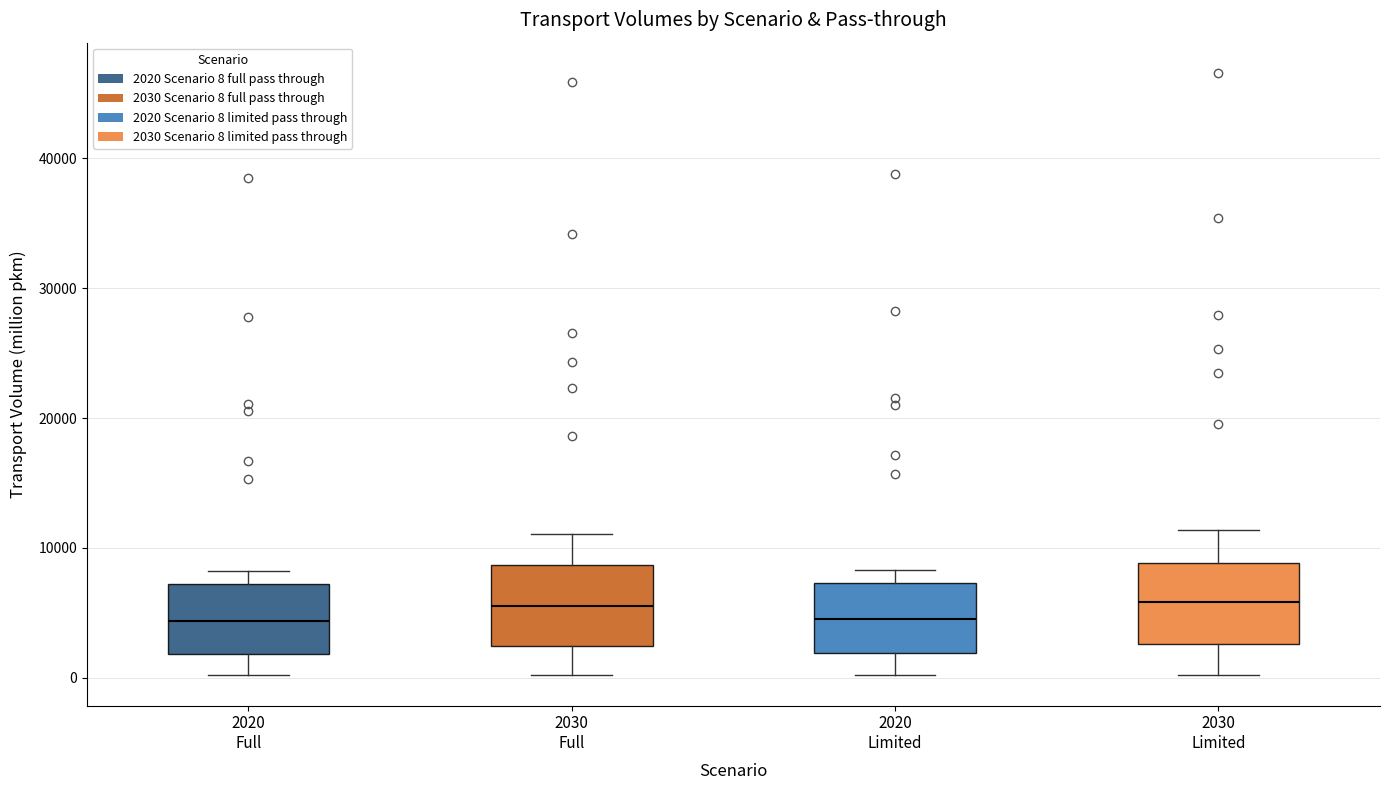

Reading left to right, transcribe this box plot: for each box, give where its median line is, the range the box spans, and where its two whiskers end, as read against the y-axis. The values are not printed on the chart, so give them approximately, as read against the axis.

2020 Full: median 4000, box 2000 to 7000, whiskers 0 to 8000
2030 Full: median 6000, box 2000 to 9000, whiskers 0 to 11000
2020 Limited: median 5000, box 2000 to 7000, whiskers 0 to 8000
2030 Limited: median 6000, box 3000 to 9000, whiskers 0 to 11000